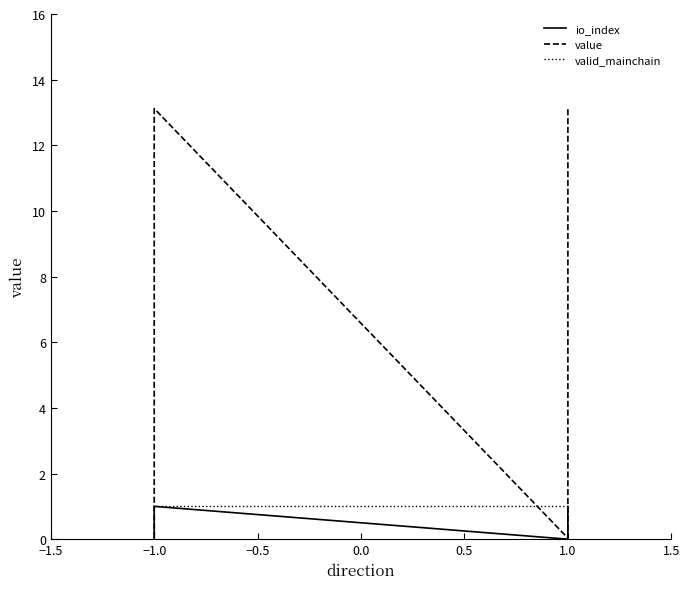

How many lines are shown in the chart?

3